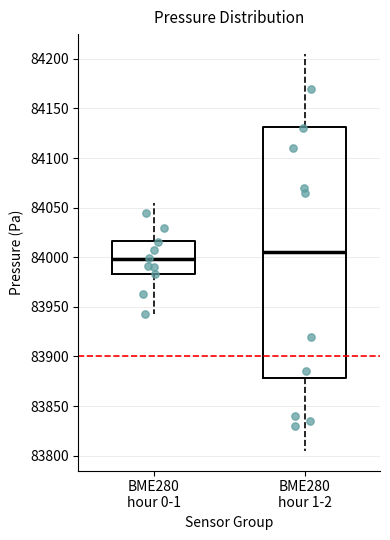

Reading left to right, read every box against the y-axis: the position of its median line, the range the box covers, and the ends of its whiskers. The values are not printed on the chart, so give them approximately, as read against the axis.

BME280 hour 0-1: median 84000, box 83985 to 84015, whiskers 83945 to 84055
BME280 hour 1-2: median 84005, box 83880 to 84130, whiskers 83805 to 84205